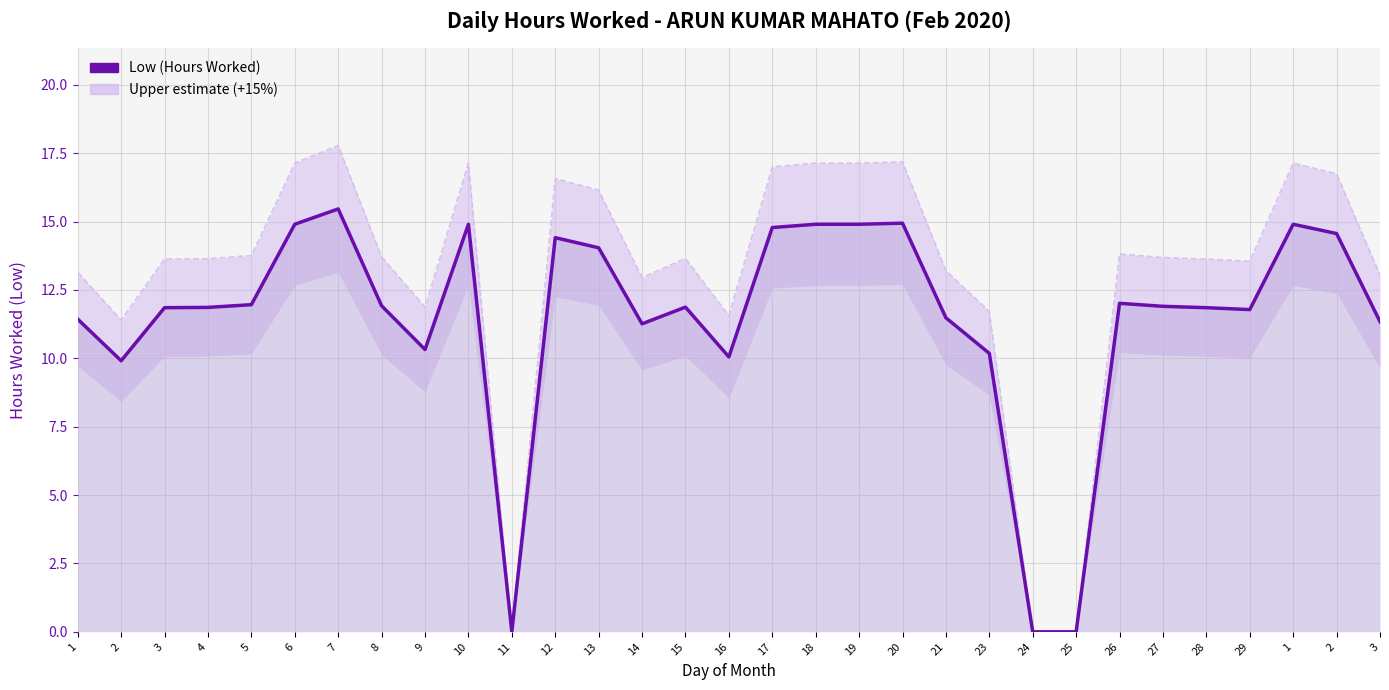

Rank the series by their maximum value, from lowest to highest.

Low (Hours Worked), Upper estimate (+15%)